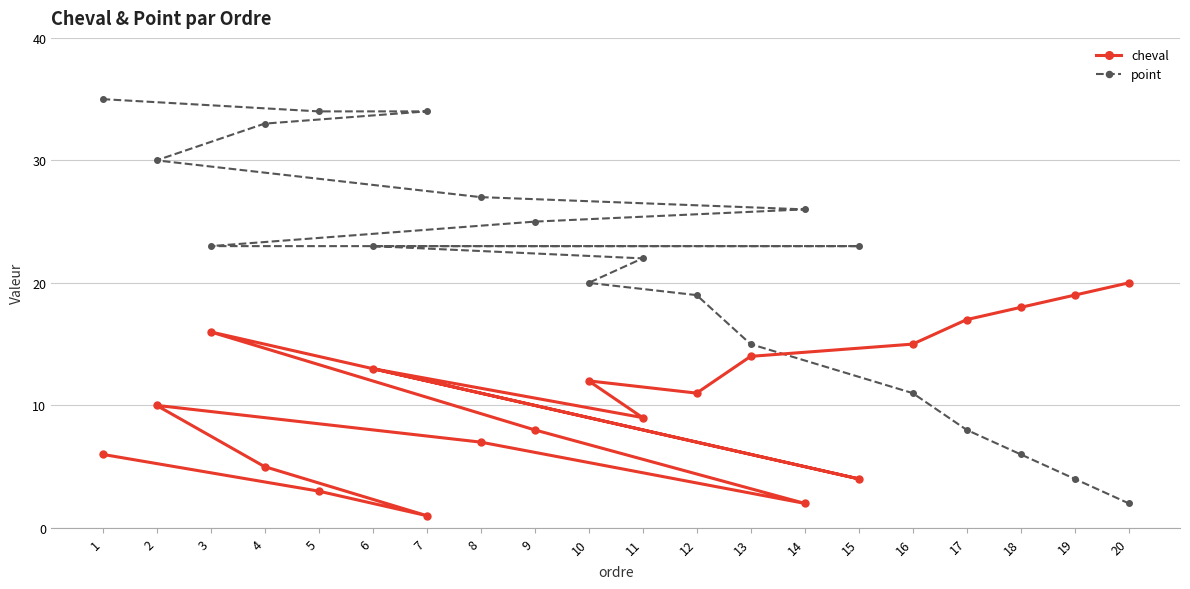

True or false: point has more than 0 points higher than both neighbors.

False